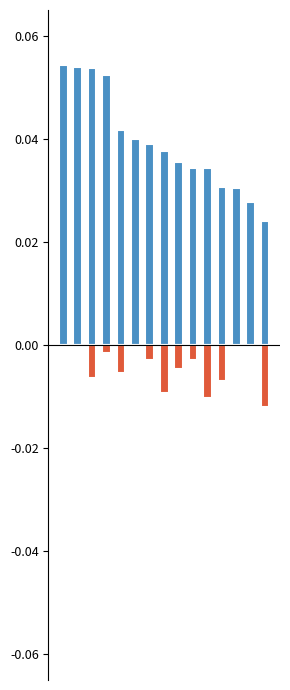

Rank the categories by Невыполнено (%) value from lowest to highest.

14, 10, 7, 11, 2, 4, 8, 6, 9, 3, 0, 1, 5, 12, 13